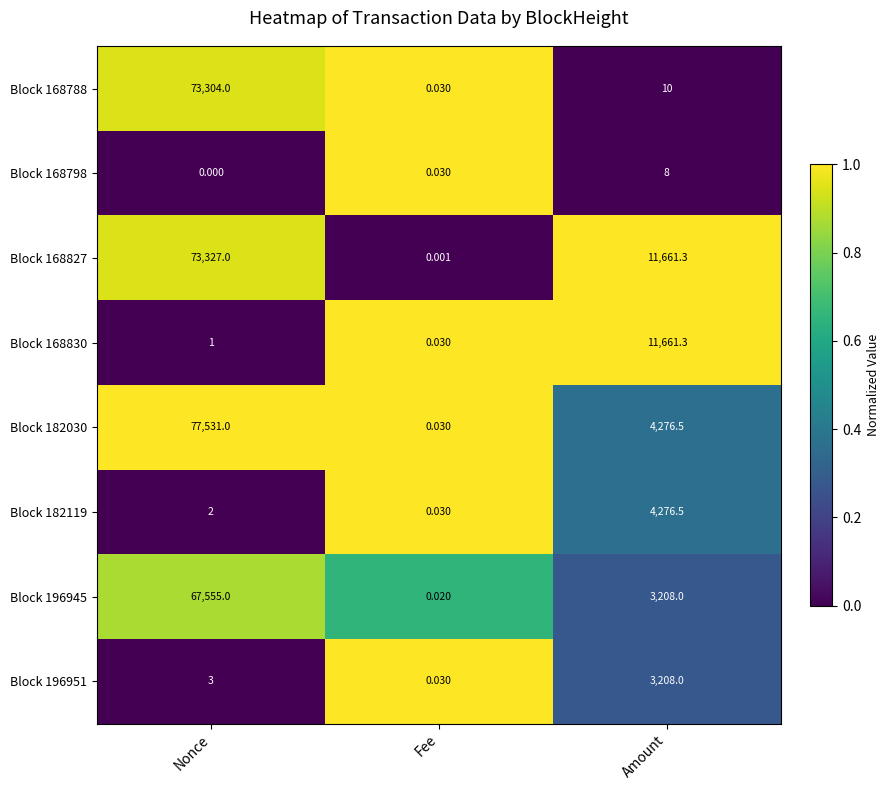

Which label corresponds to the largest value in the chart?

Nonce